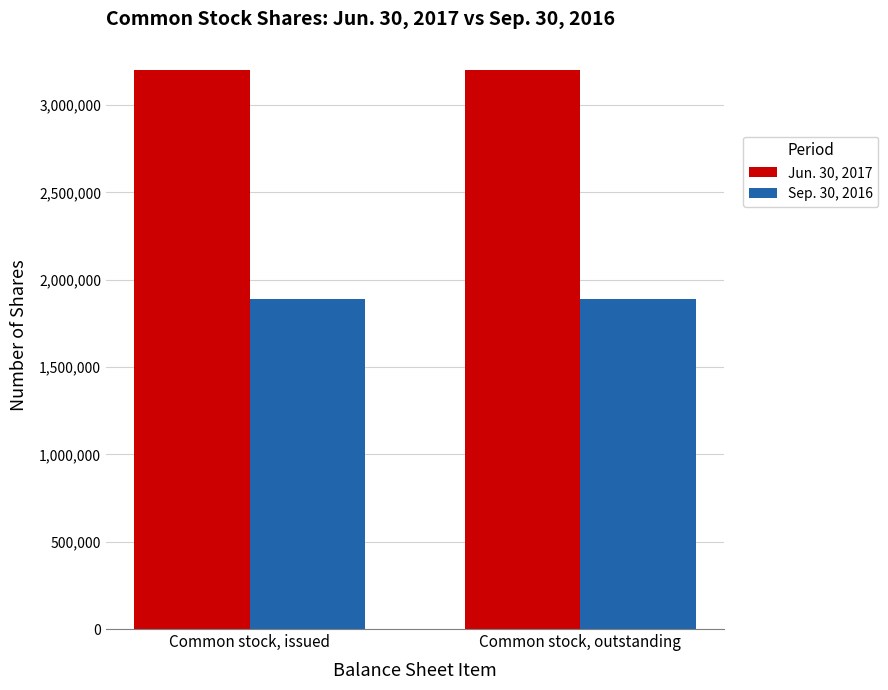

What is the highest value of the Sep. 30, 2016 series?

1888832